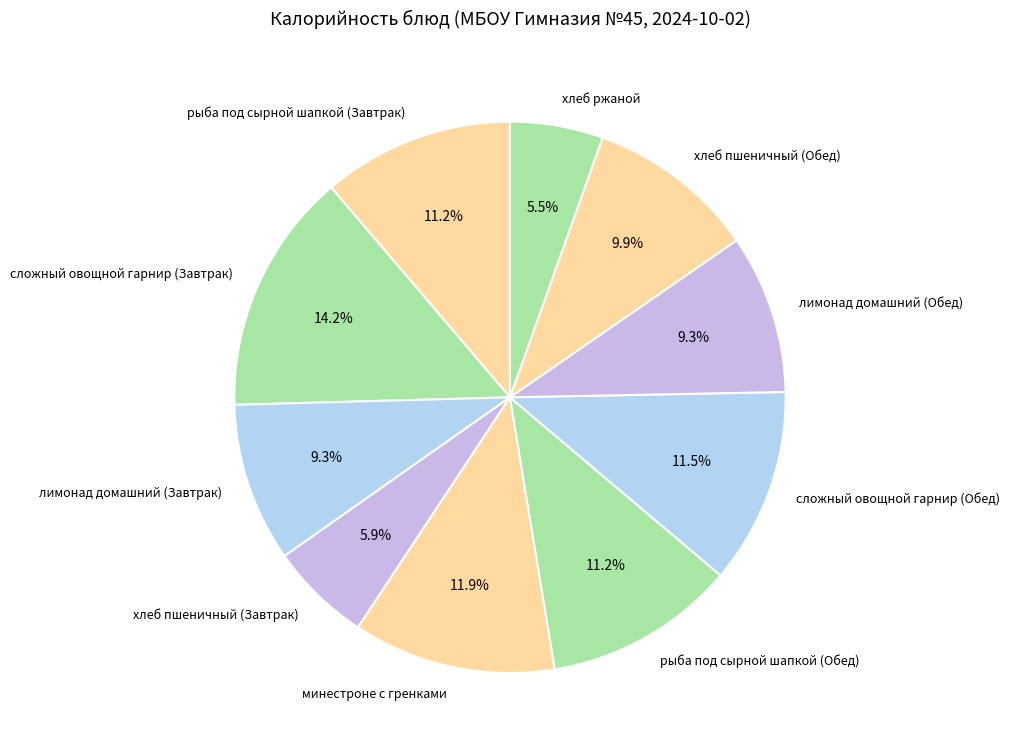

What portion of the pie excludes хлеб пшеничный (Обед)?

90.1%